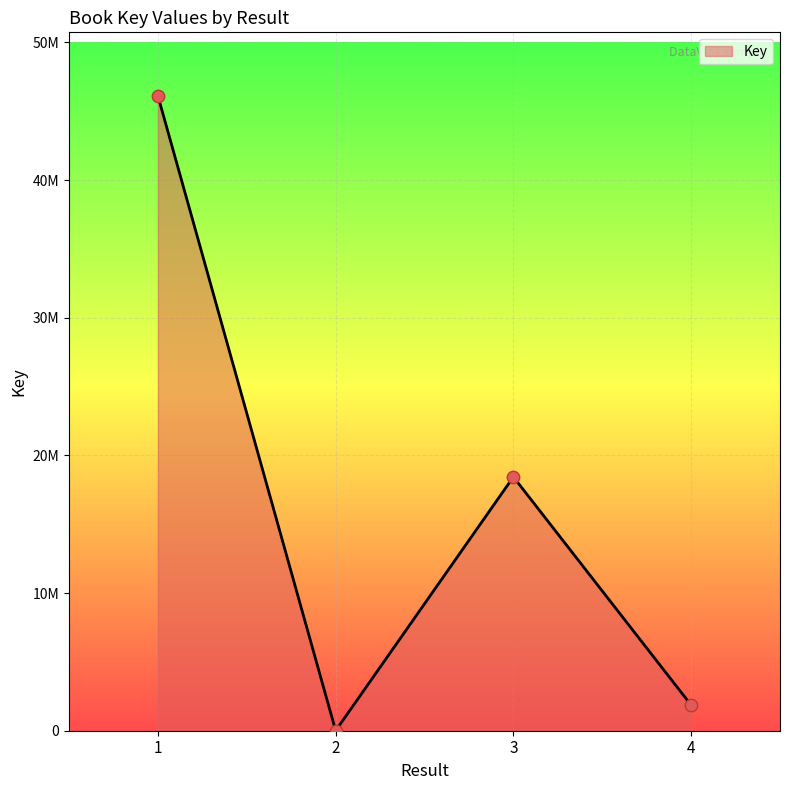

Between 2 and 1, which is larger?

1